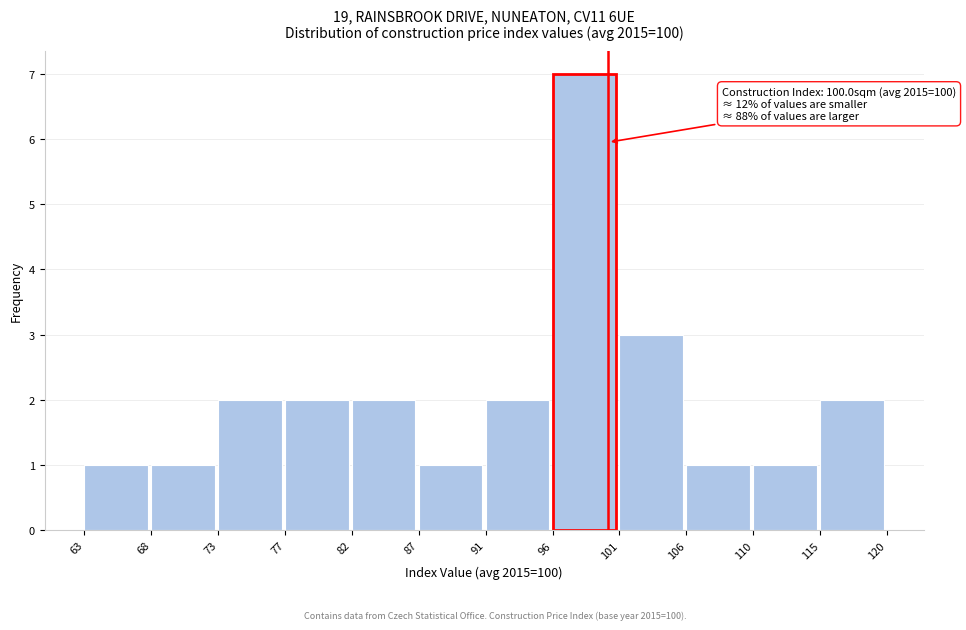

Which range on the x-axis has the tallest bar?

96 to 101